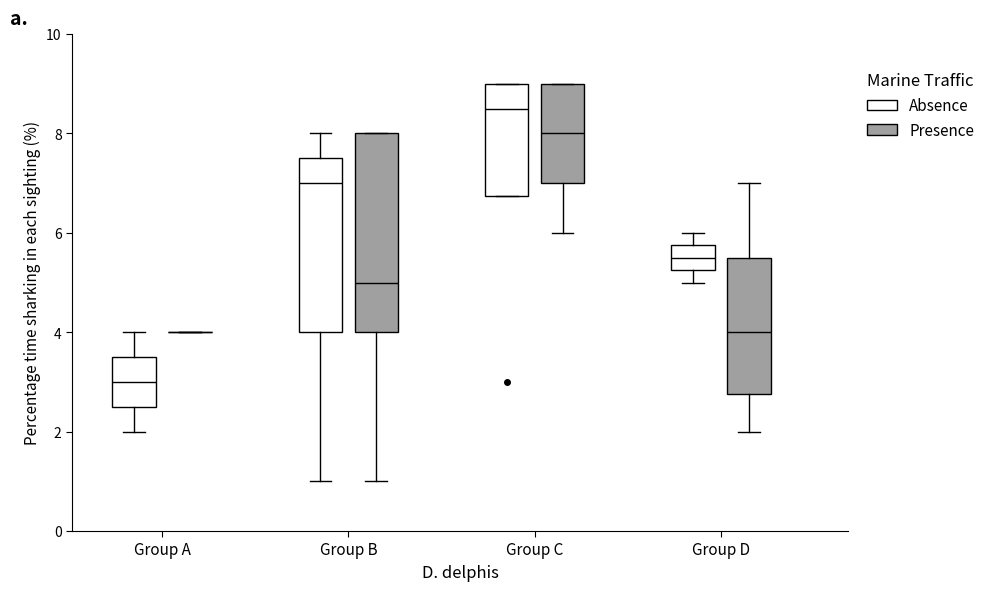

Comparing the boxes themselves (not the whiskers), which one is the tallest?

Group B (Presence)